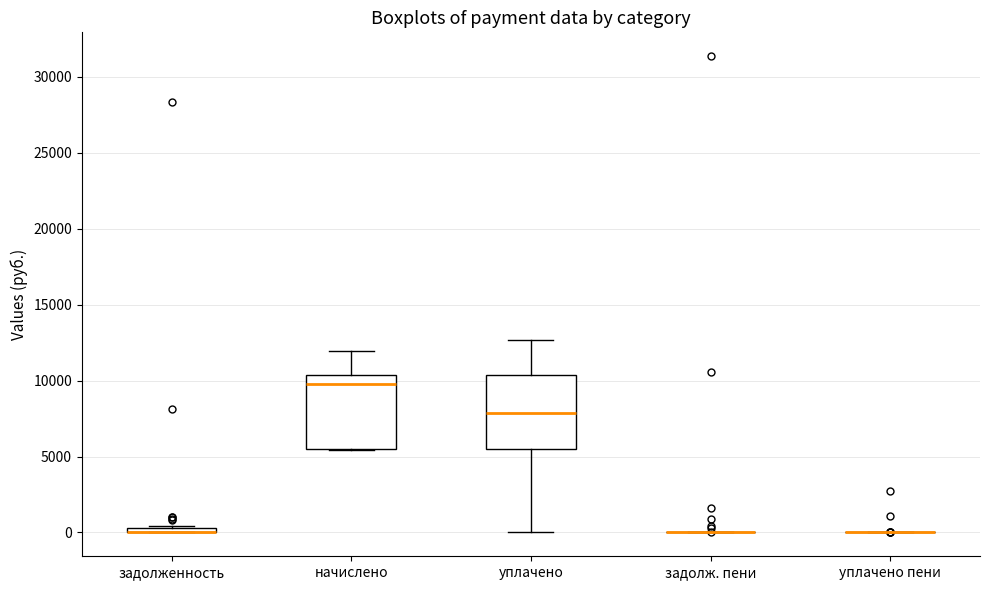

Where is the lower edge of the box for начислено on the y-axis? The values are not printed on the chart, so give them approximately, as read against the axis.

5500